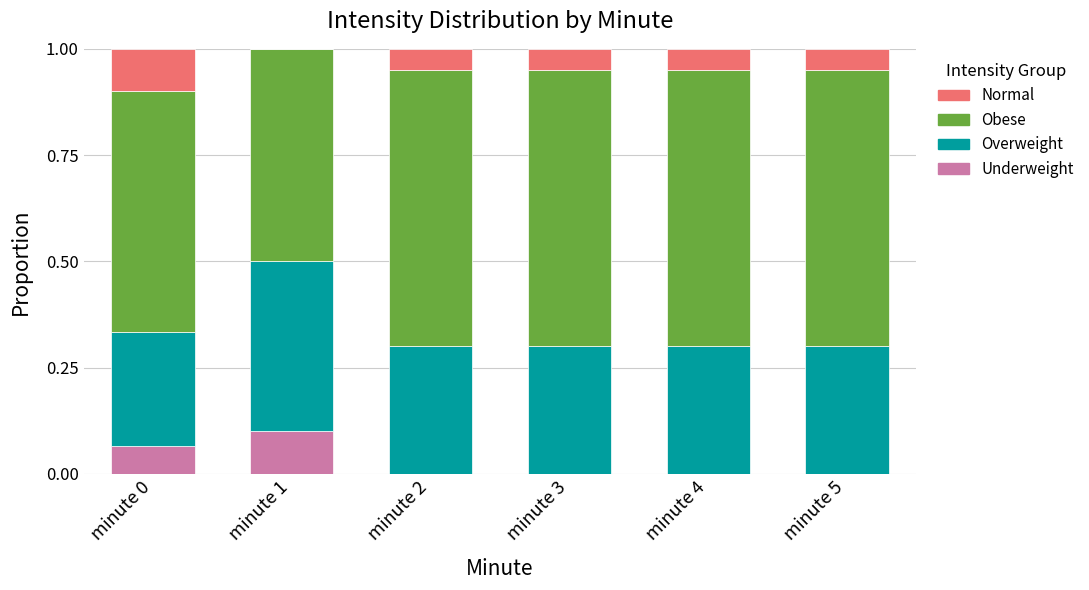

The value of Underweight at minute 2 is 0.0. True or false?

True